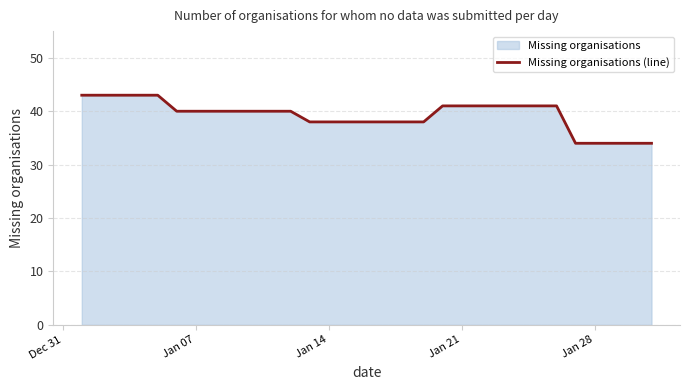

What is the greatest value displayed?

43